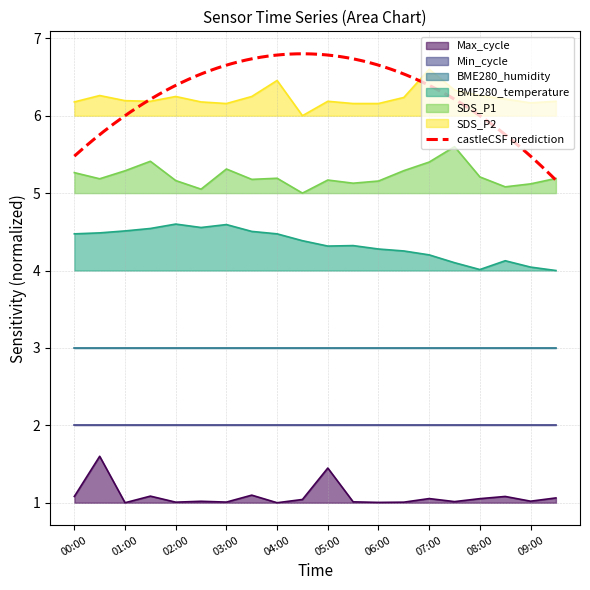

What is the label of the 6th point from the right?

07:00